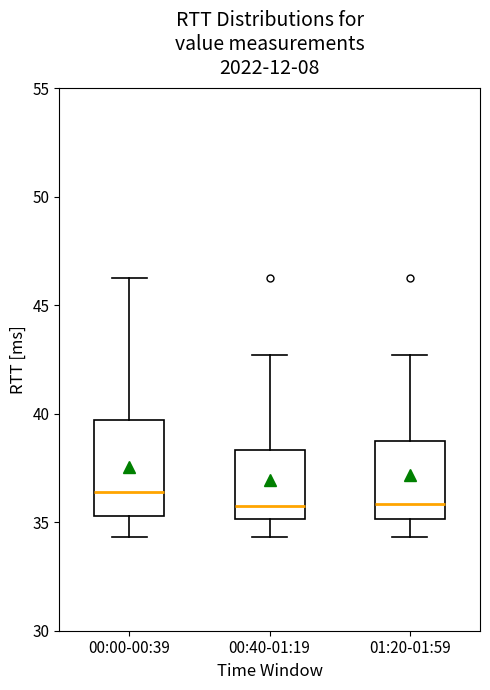

Reading left to right, read every box against the y-axis: the position of its median line, the range the box covers, and the ends of its whiskers. The values are not printed on the chart, so give them approximately, as read against the axis.

00:00-00:39: median 36.5, box 35.5 to 39.5, whiskers 34.5 to 46.5
00:40-01:19: median 36.0, box 35.0 to 38.5, whiskers 34.5 to 42.5
01:20-01:59: median 36.0, box 35.0 to 39.0, whiskers 34.5 to 42.5